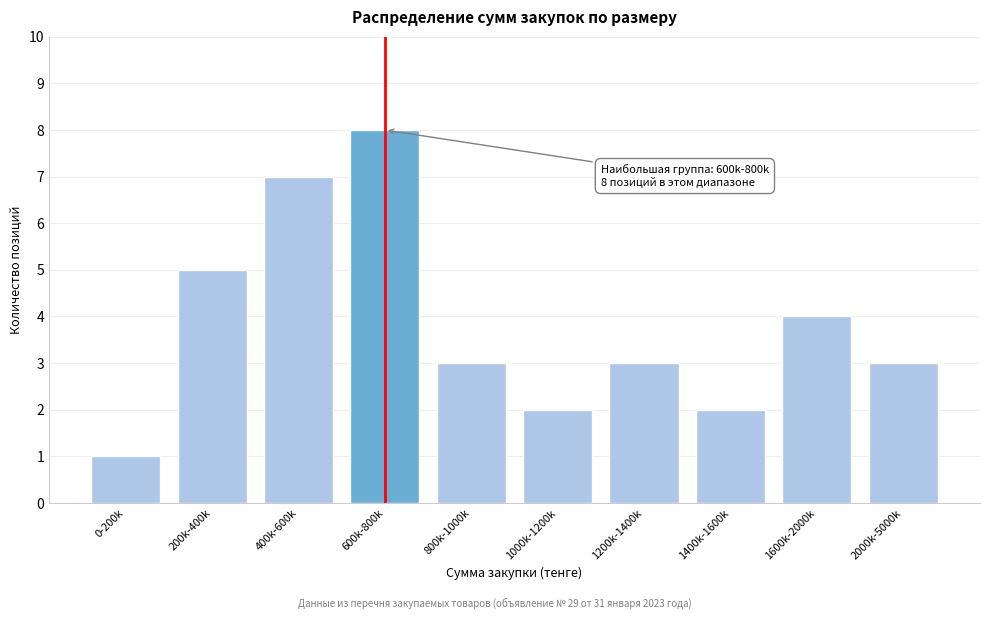

Reading right to left, what are all the values shown in this chart?

2000k-5000k=3	1600k-2000k=4	1400k-1600k=2	1200k-1400k=3	1000k-1200k=2	800k-1000k=3	600k-800k=8	400k-600k=7	200k-400k=5	0-200k=1